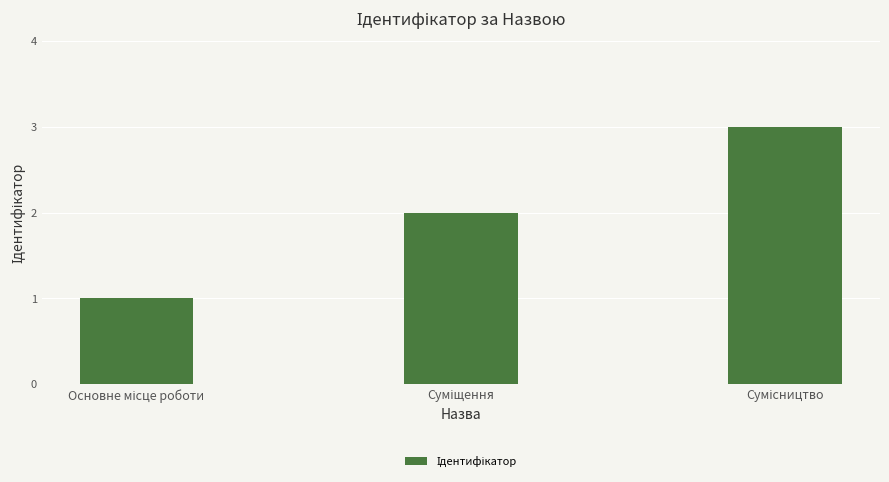

What is the greatest value displayed?

3